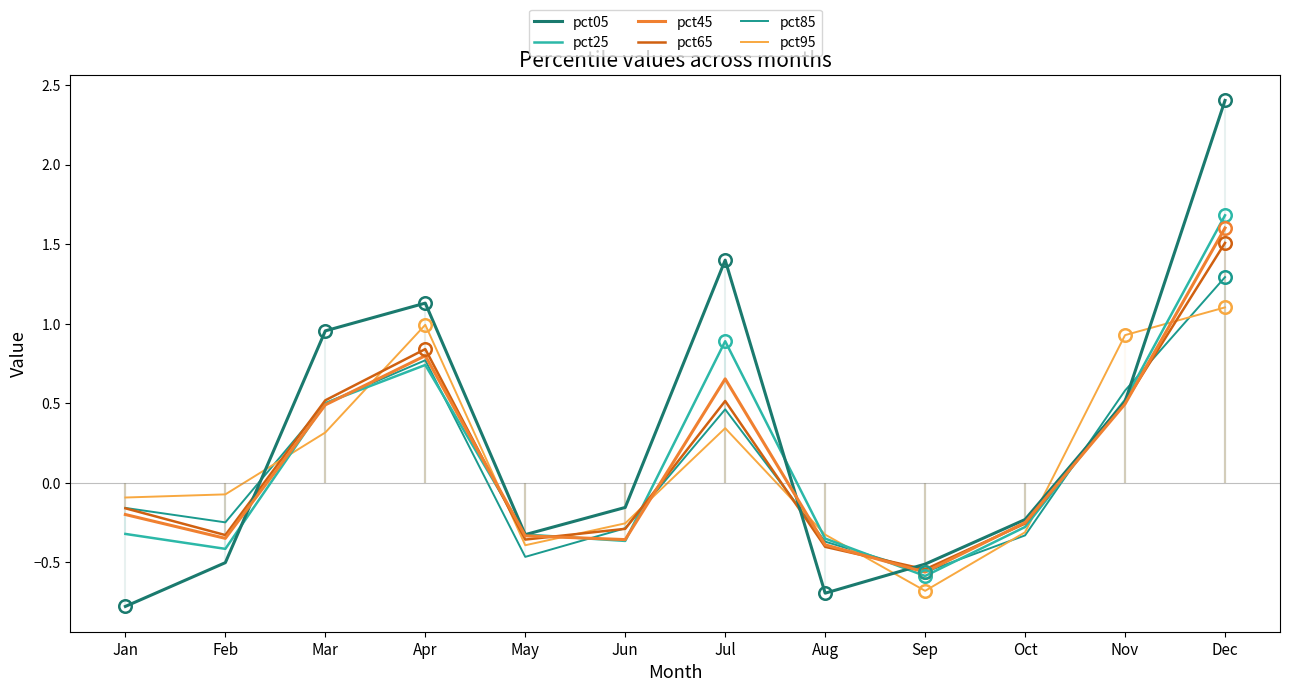

Between which two adjacent categories do pct05 and pct85 first intersect?

Feb and Mar